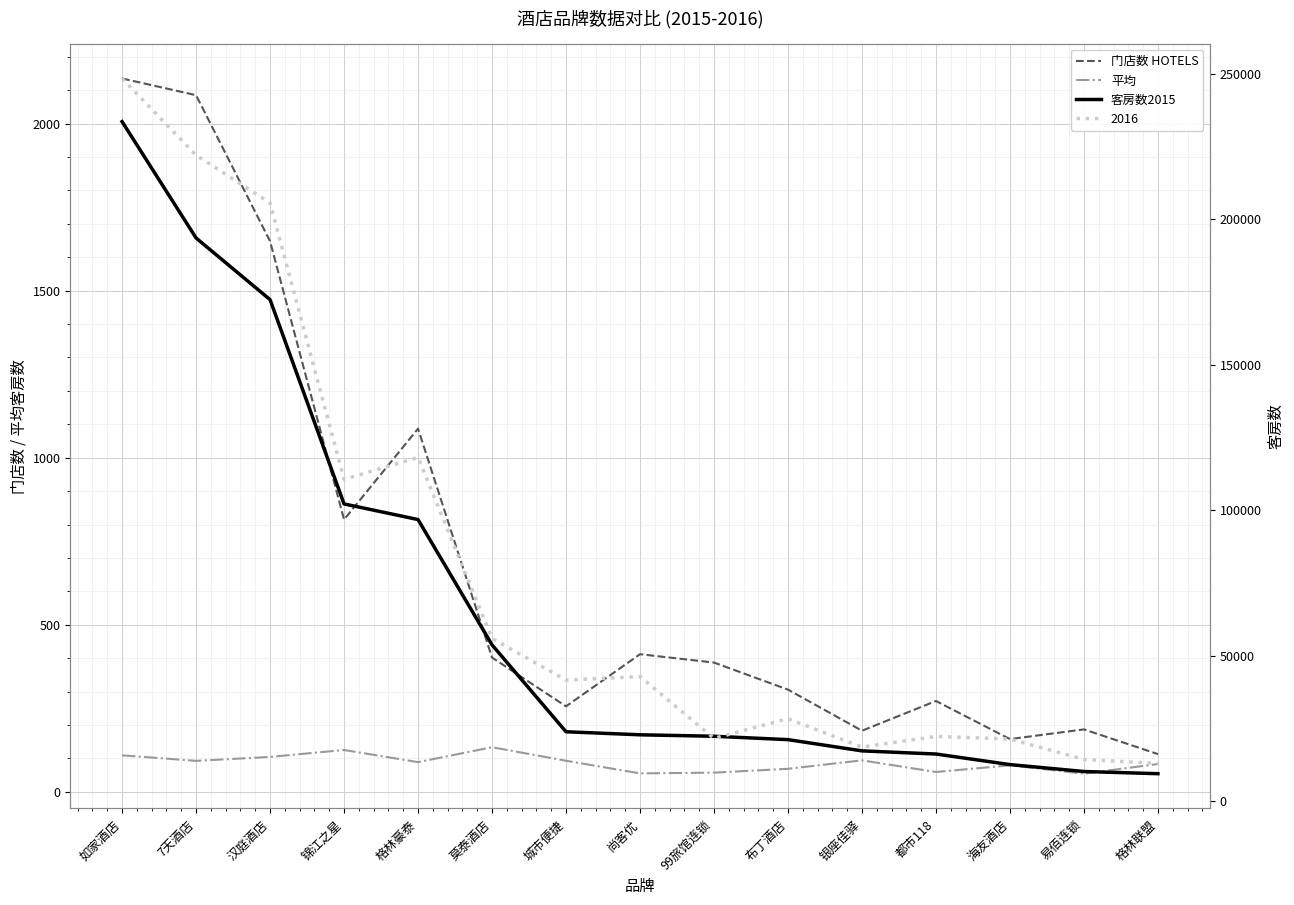

Rank the categories by 门店数 HOTELS value from lowest to highest.

格林联盟, 海友酒店, 银座佳驿, 易佰连锁, 城市便捷, 都市118, 布丁酒店, 99旅馆连锁, 莫泰酒店, 尚客优, 锦江之星, 格林豪泰, 汉庭酒店, 7天酒店, 如家酒店